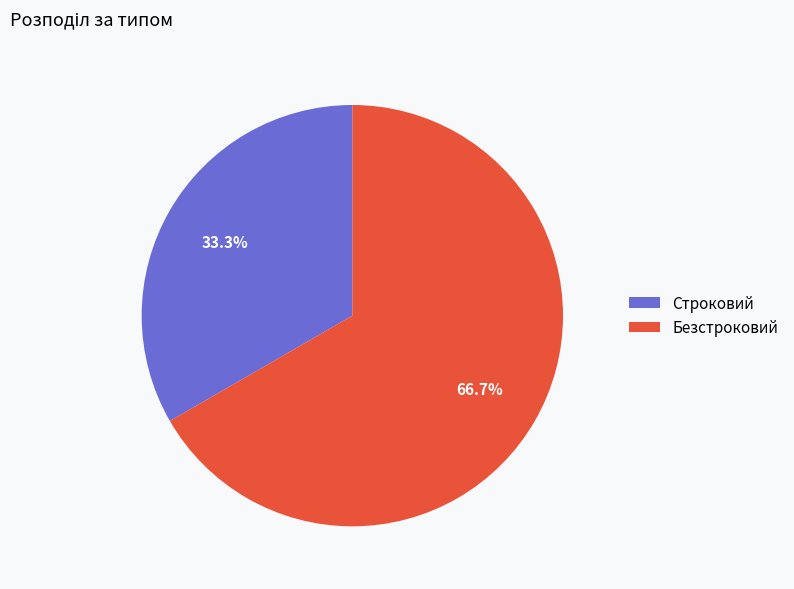

What is the smallest slice in the pie chart?

Строковий